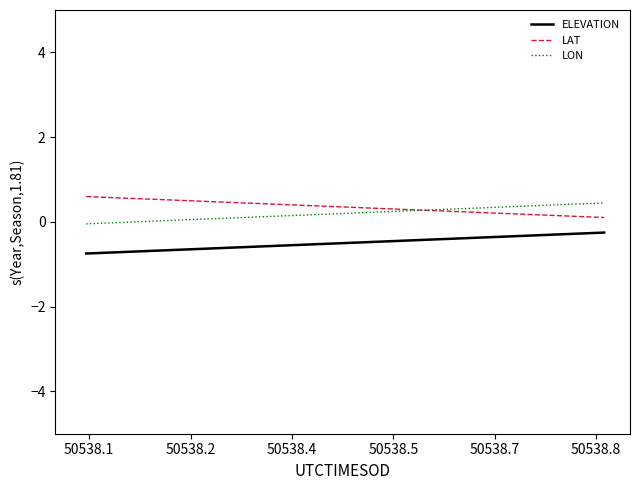

True or false: LON and ELEVATION cross at least once.

False